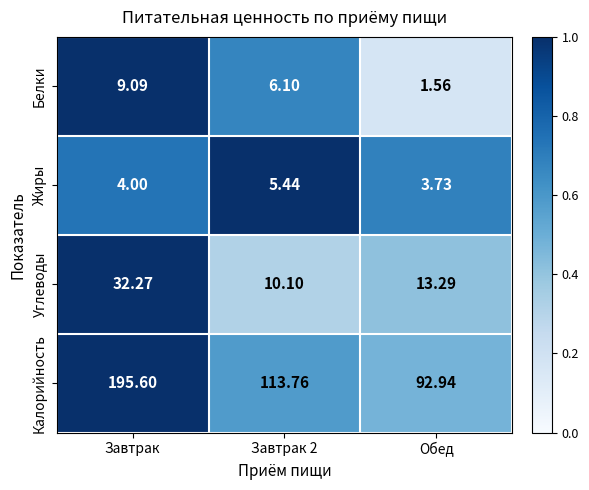

Where is Углеводы nearest to the value 21?

Обед